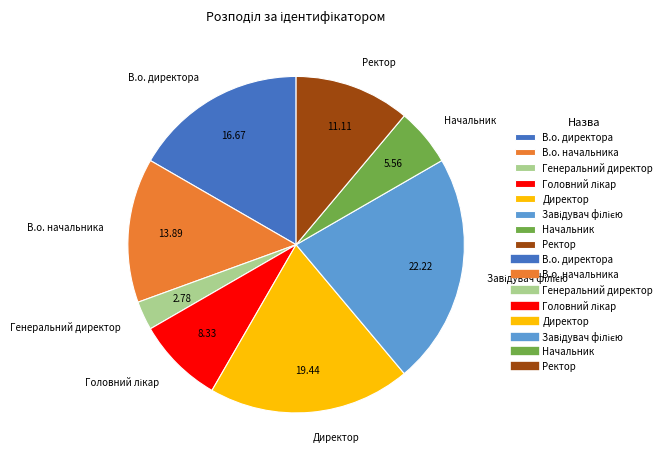

Is the sum of Начальник and Генеральний директор greater than half?

No